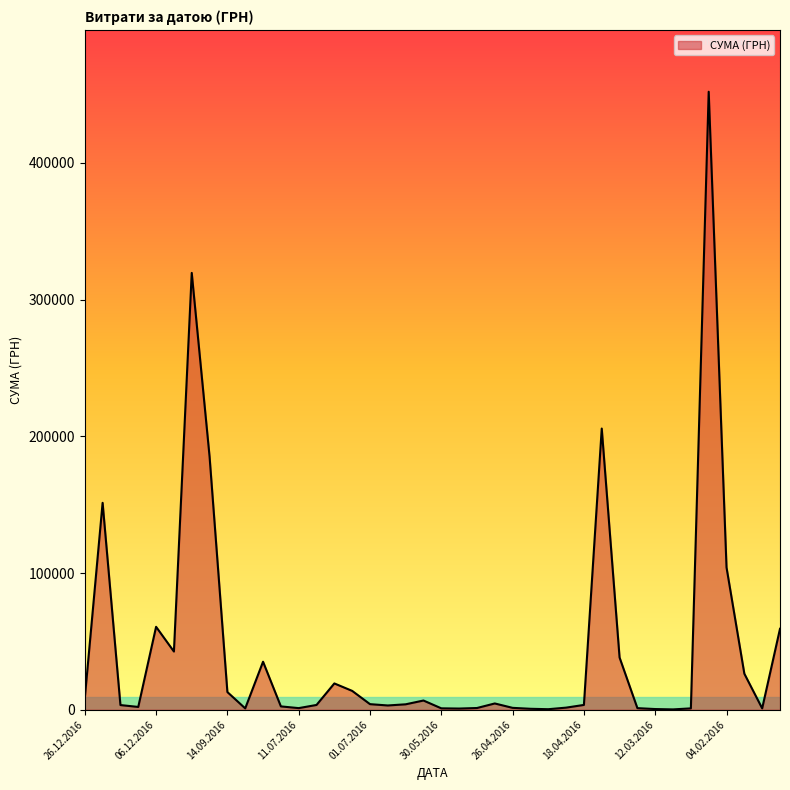

What is the difference between the maximum and minimum values?

451850.0